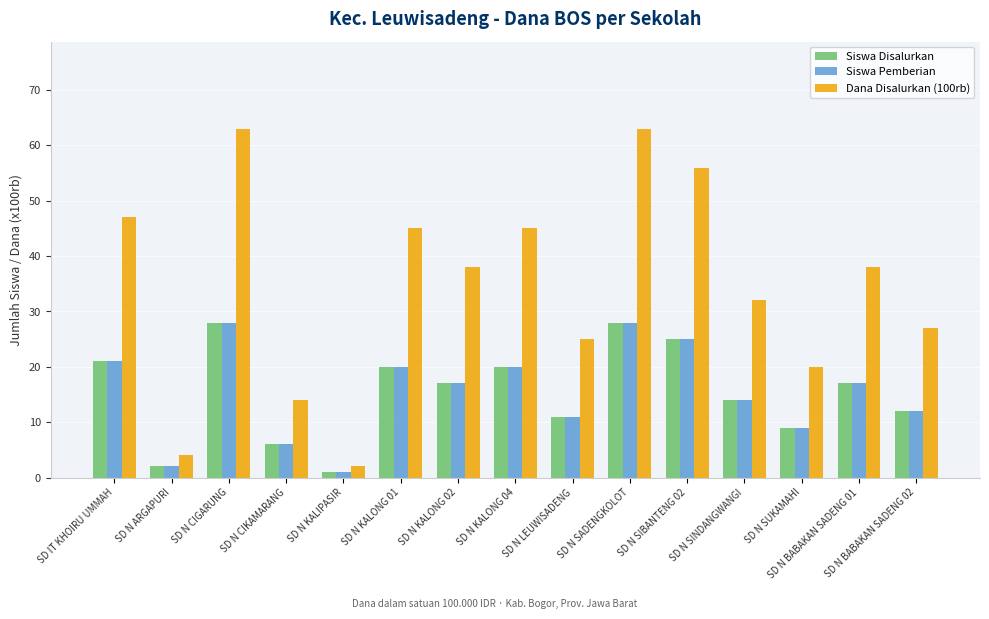

How many categories are shown in the chart?

15